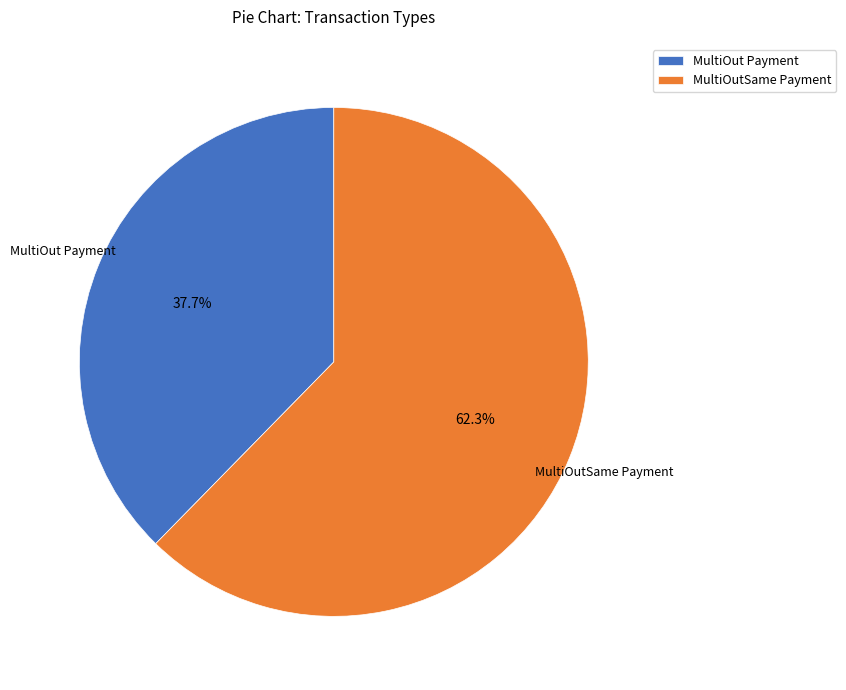

The MultiOut Payment slice represents 27% of the pie. True or false?

False